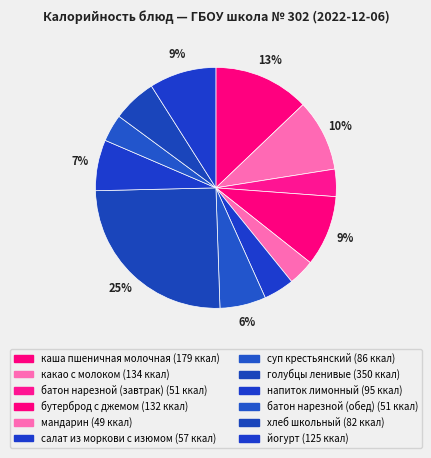

What percentage is the голубцы ленивые slice, to the nearest percent?

25%